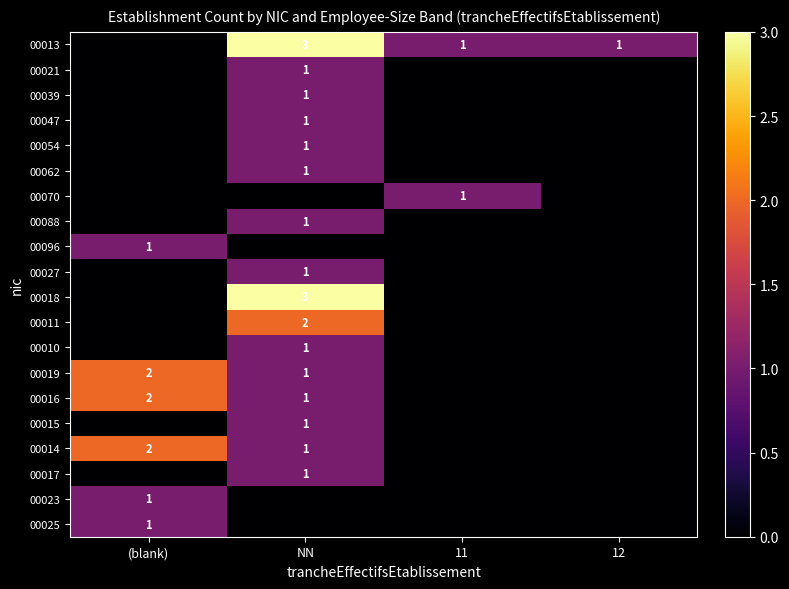

True or false: 00025 has a value of 1 at (blank).

True